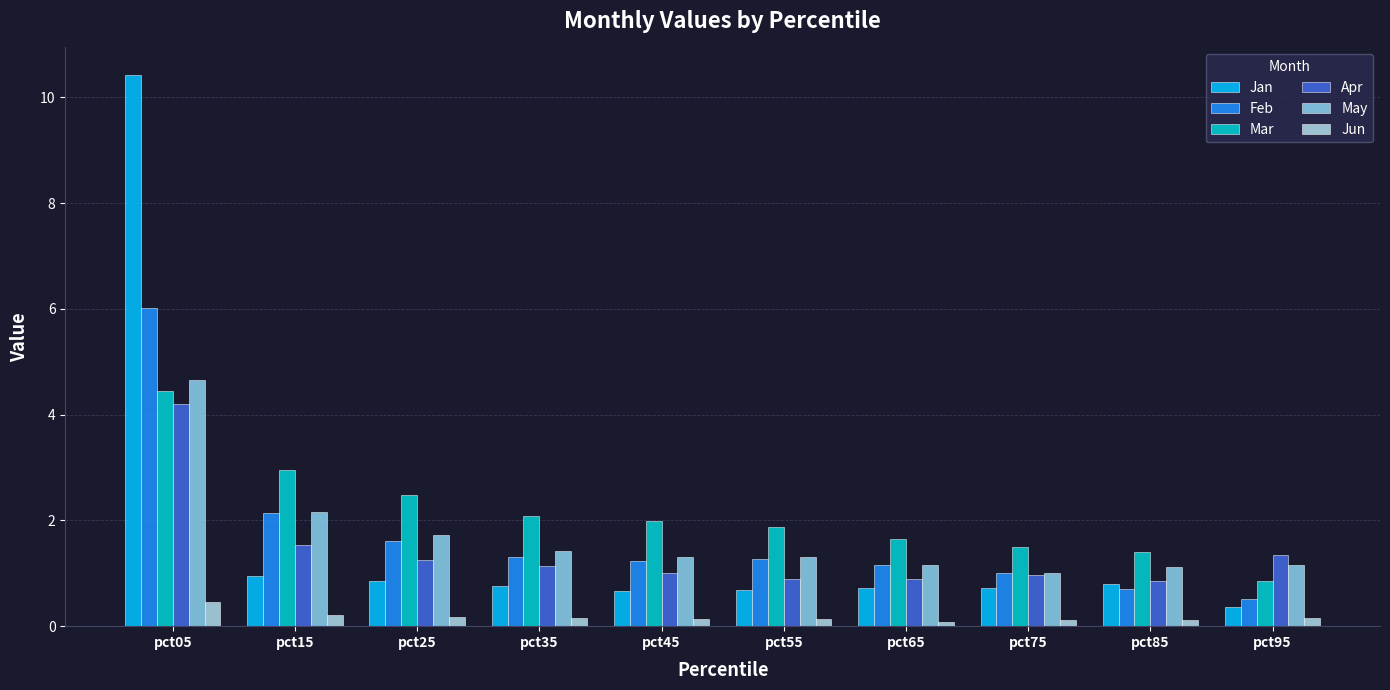

The Feb series shows 0.2 at pct75. True or false?

False